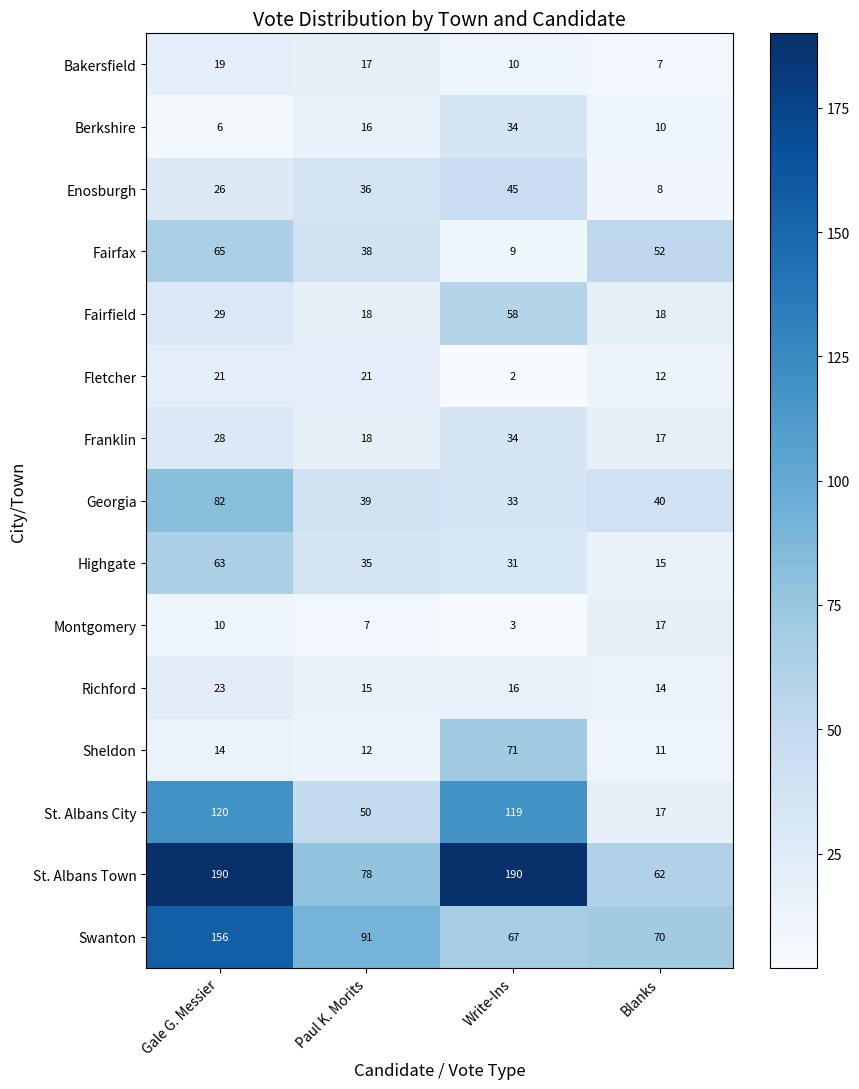

What is the sum of all Montgomery values?

37